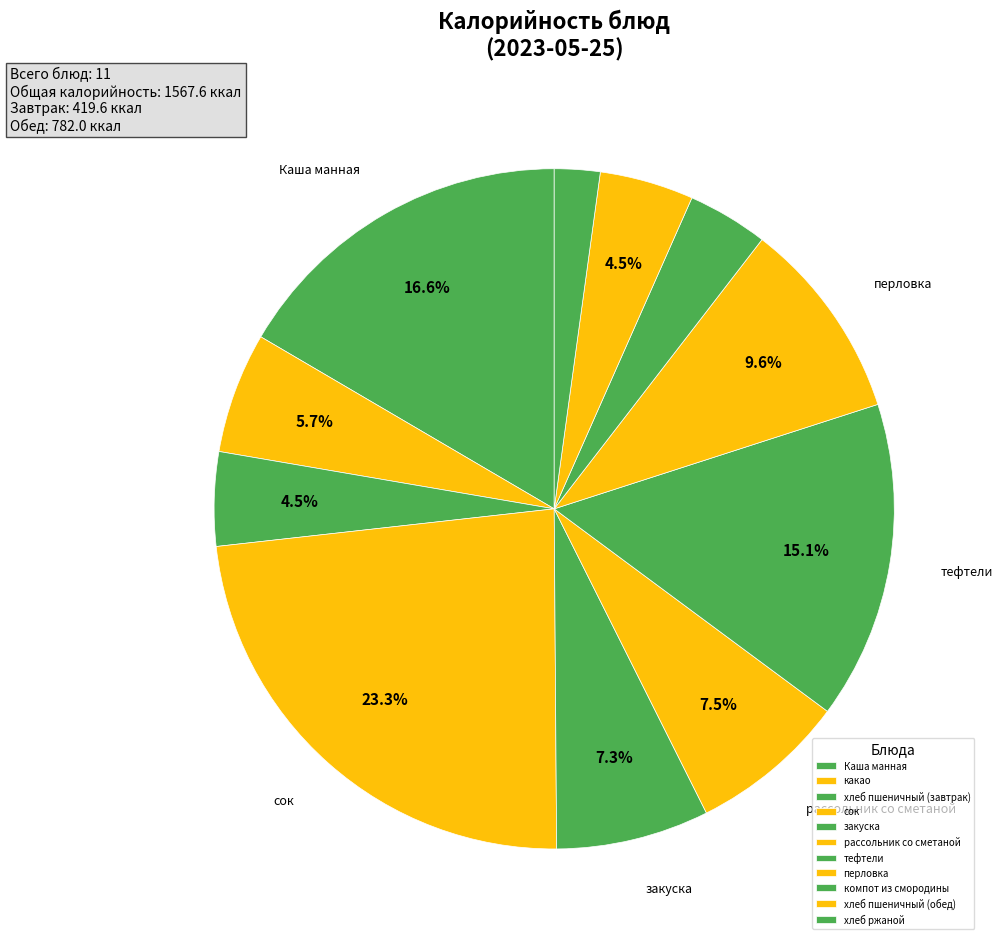

How many segments does this pie chart have?

11